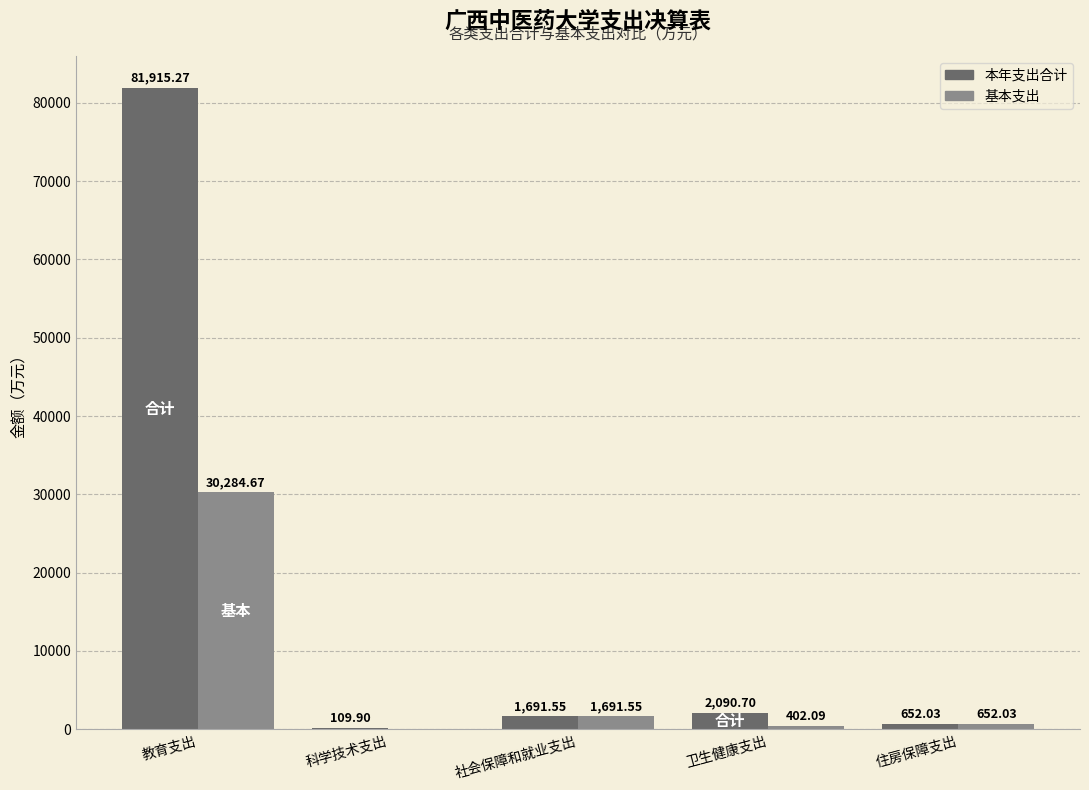

Read the 基本支出 value at 教育支出.

30284.7